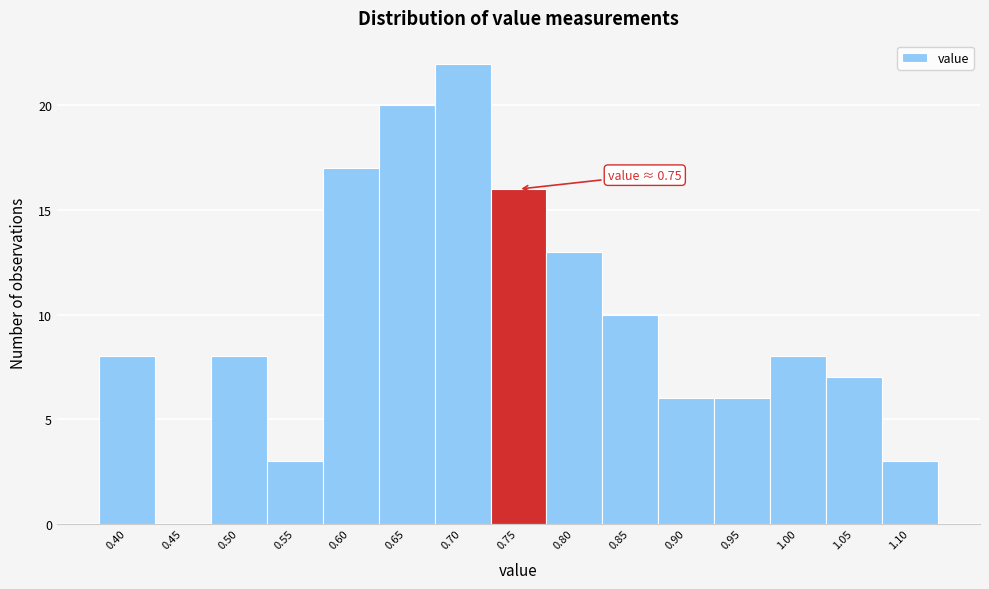

Reading left to right, what are all the values shown in this chart?

0.40=8	0.45=0	0.50=8	0.55=3	0.60=17	0.65=20	0.70=22	0.75=16	0.80=13	0.85=10	0.90=6	0.95=6	1.00=8	1.05=7	1.10=3